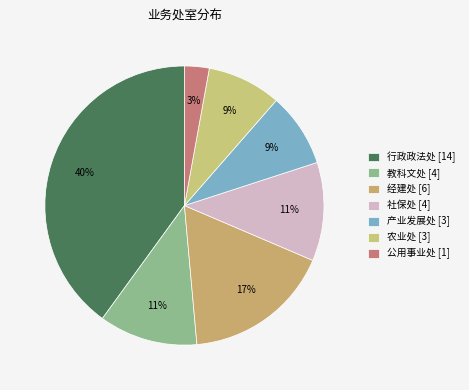

How many slices are in this pie chart?

7